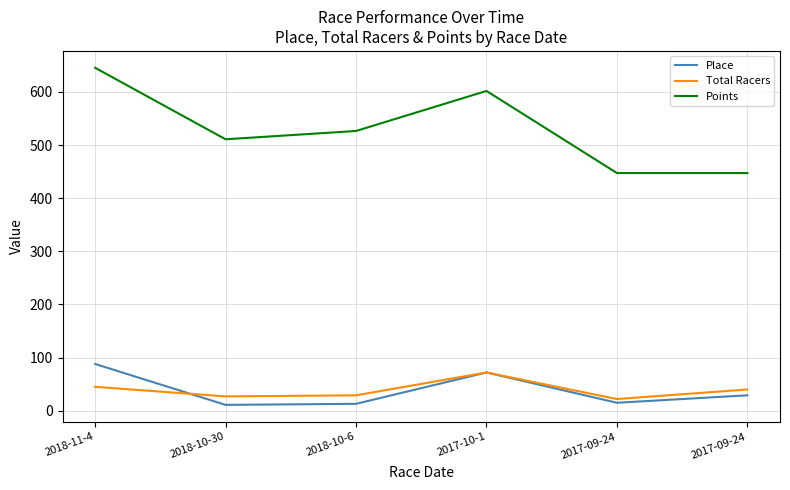

Which category has the highest value across all series?

2018-11-4